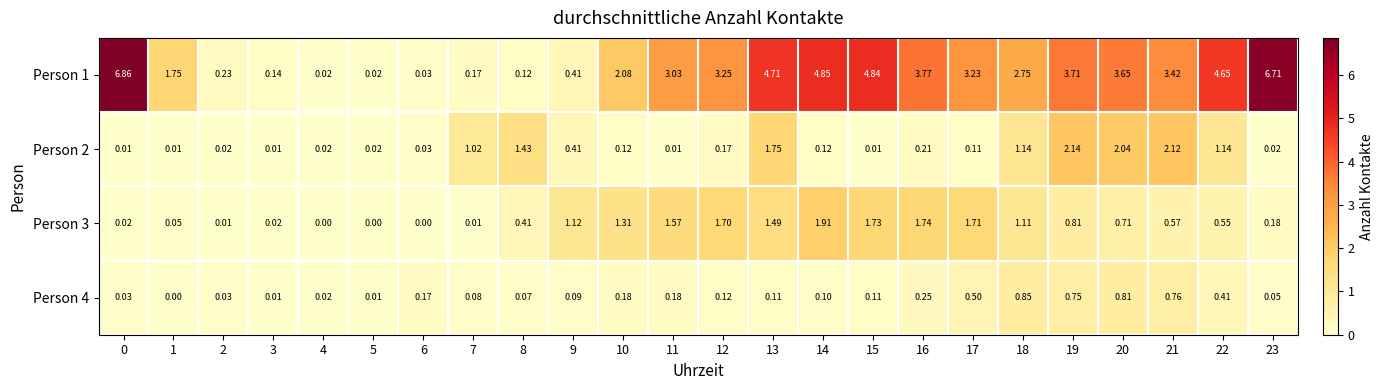

Is the value of Person 3 at 19 greater than the value of Person 4 at 3?

Yes